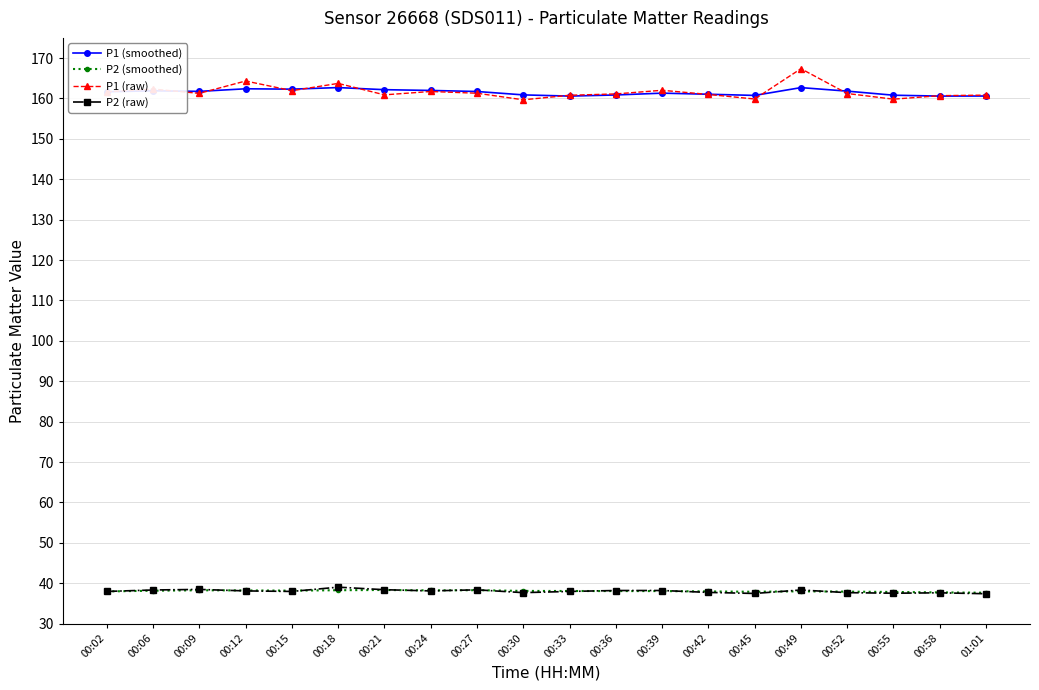

What position from the left is 00:33?

11